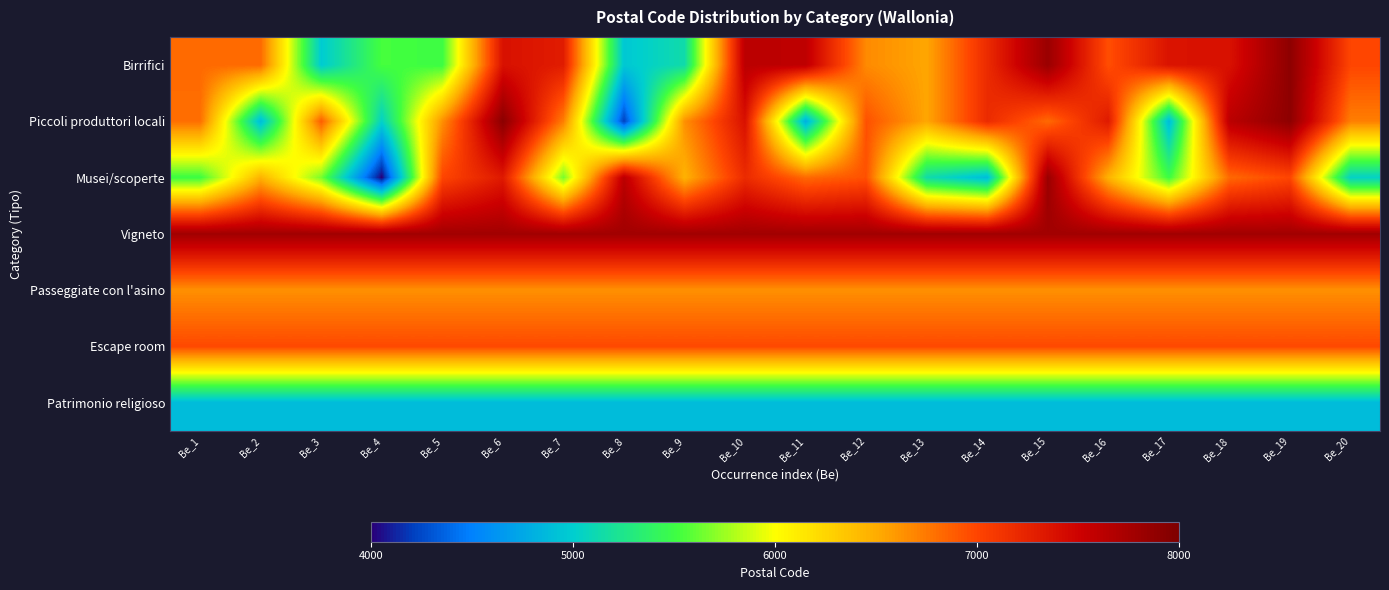

List the series in order of their peak value, lowest first.

Patrimonio religioso, Passeggiate con l'asino, Escape room, Vigneto, Musei/scoperte, Birrifici, Piccoli produttori locali